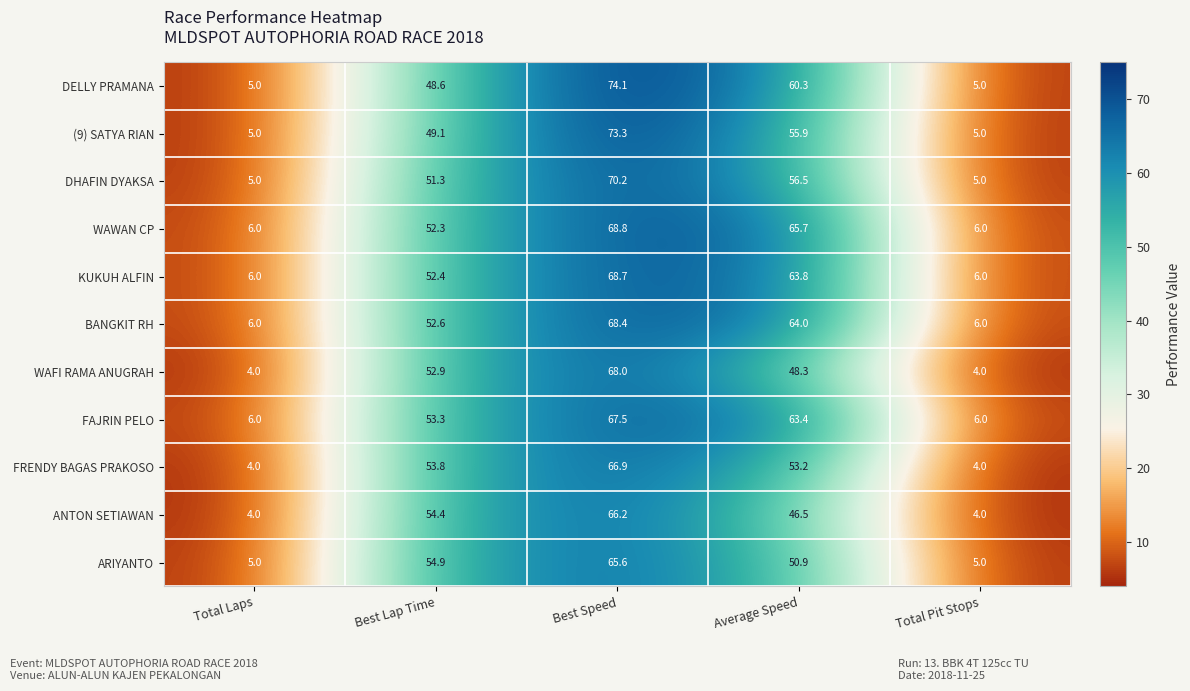

List the series in order of their peak value, highest first.

DELLY PRAMANA, (9) SATYA RIAN, DHAFIN DYAKSA, WAWAN CP, KUKUH ALFIN, BANGKIT RH, WAFI RAMA ANUGRAH, FAJRIN PELO, FRENDY BAGAS PRAKOSO, ANTON SETIAWAN, ARIYANTO